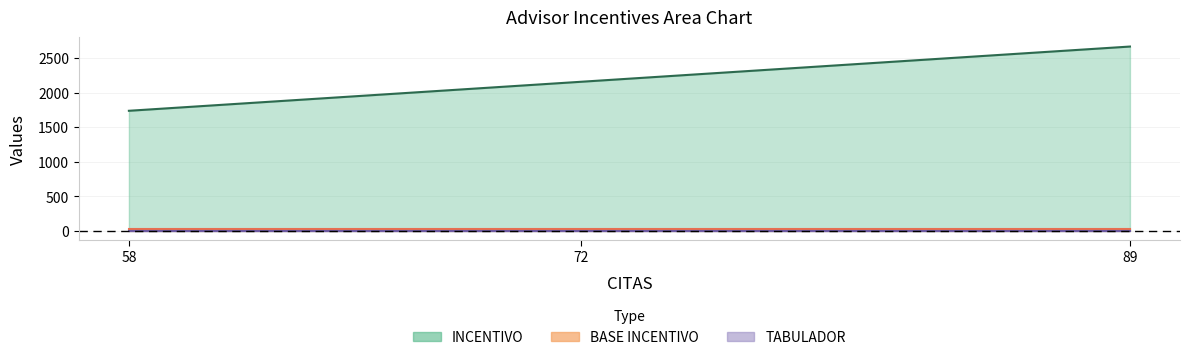

How many lines are shown in the chart?

3